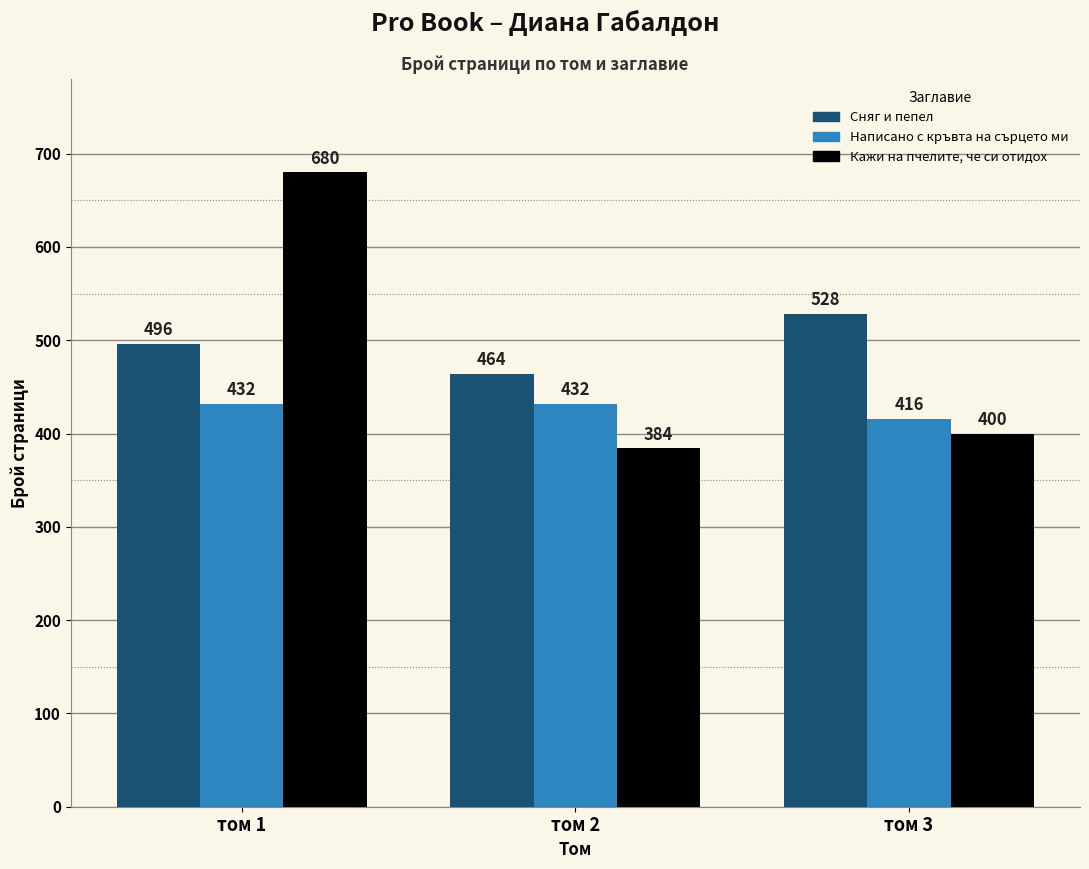

Reading right to left, extract all data points from this chart.

Сняг и пепел: 528	464	496
Написано с кръвта на сърцето ми: 416	432	432
Кажи на пчелите, че си отидох: 400	384	680